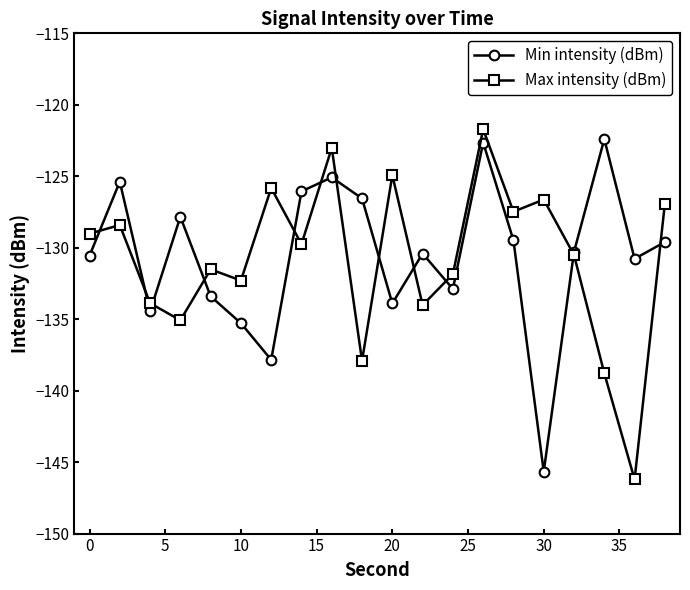

What is the greatest value displayed?

-121.7